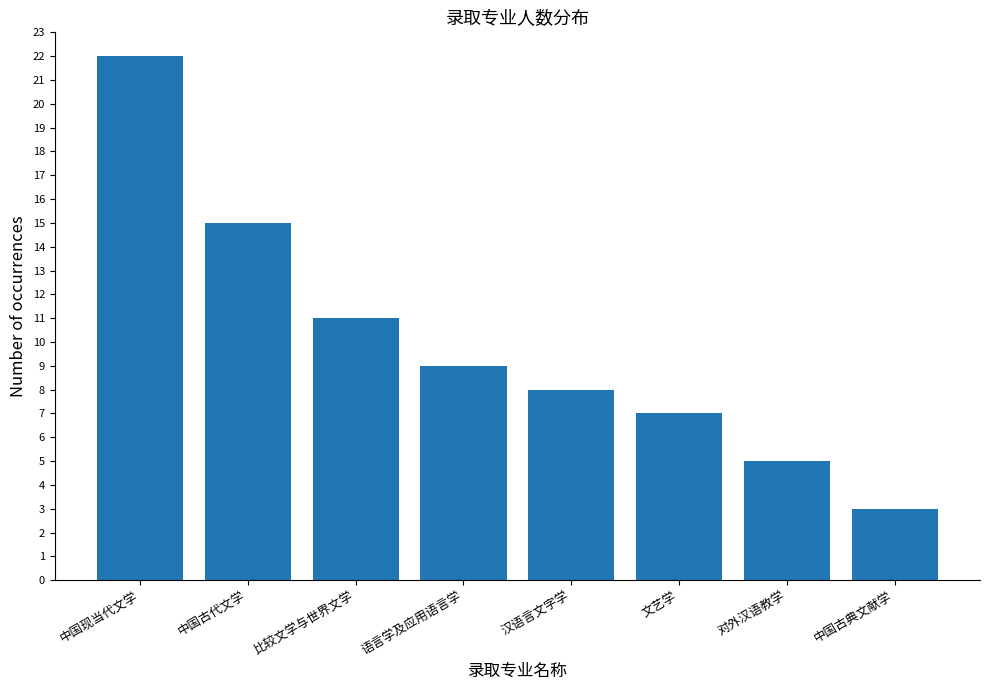

What is the smallest value displayed?

3